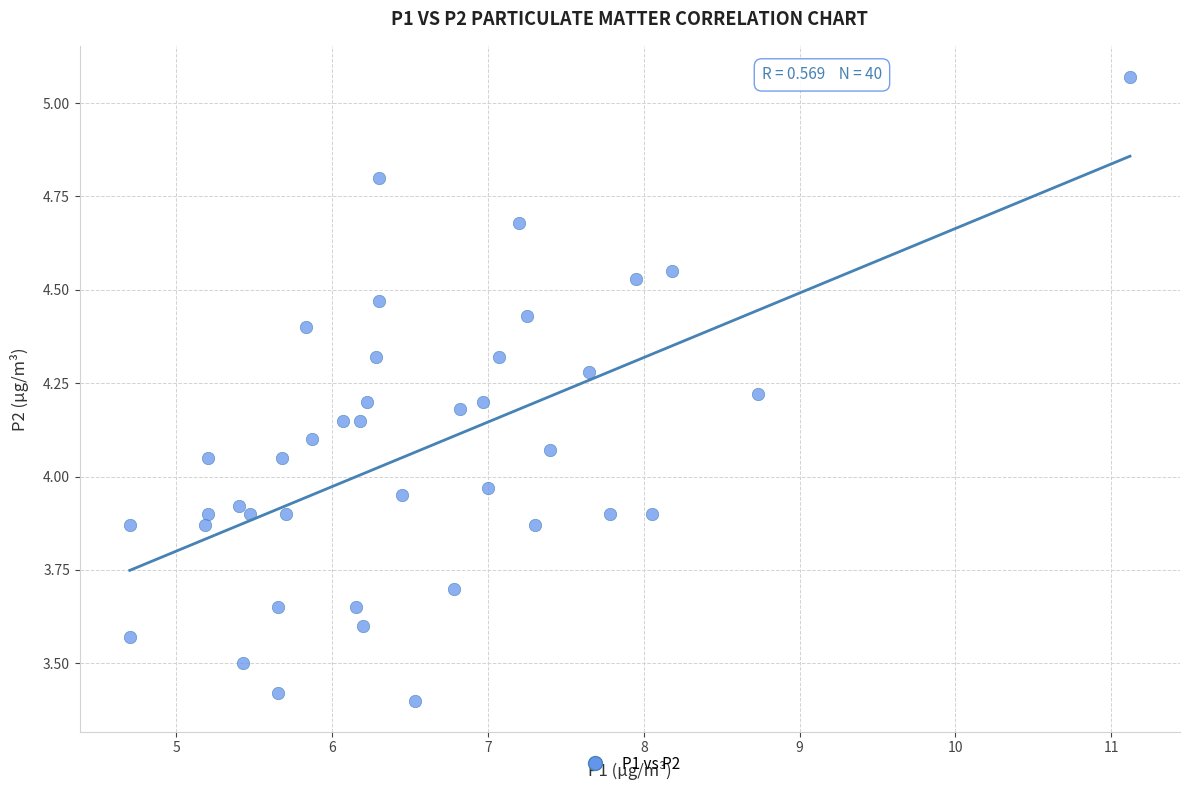

What is the range of Y values (max minus min)?

1.7